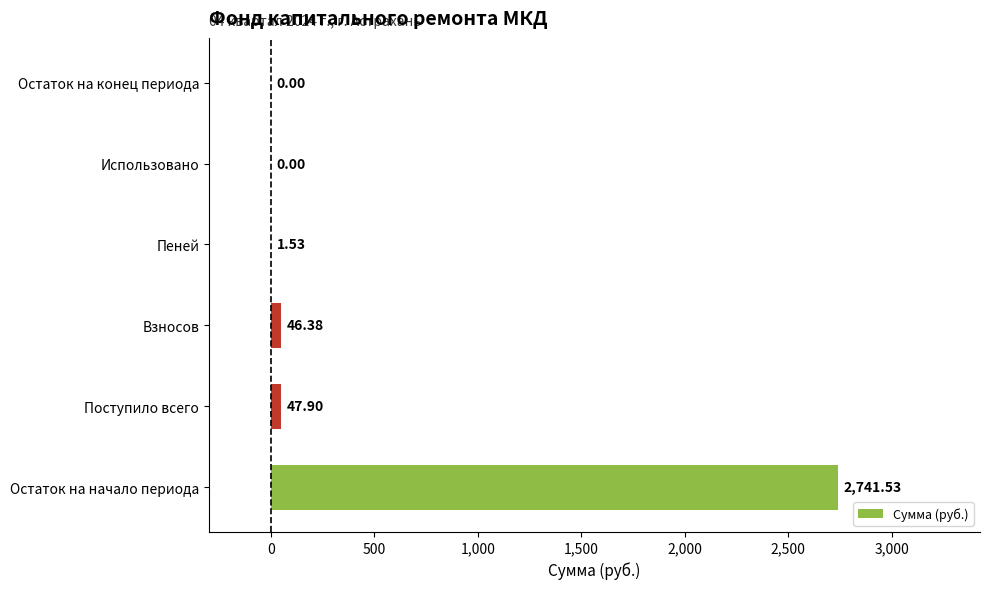

What is the sum of the values at Взносов and Остаток на конец периода?

46.4